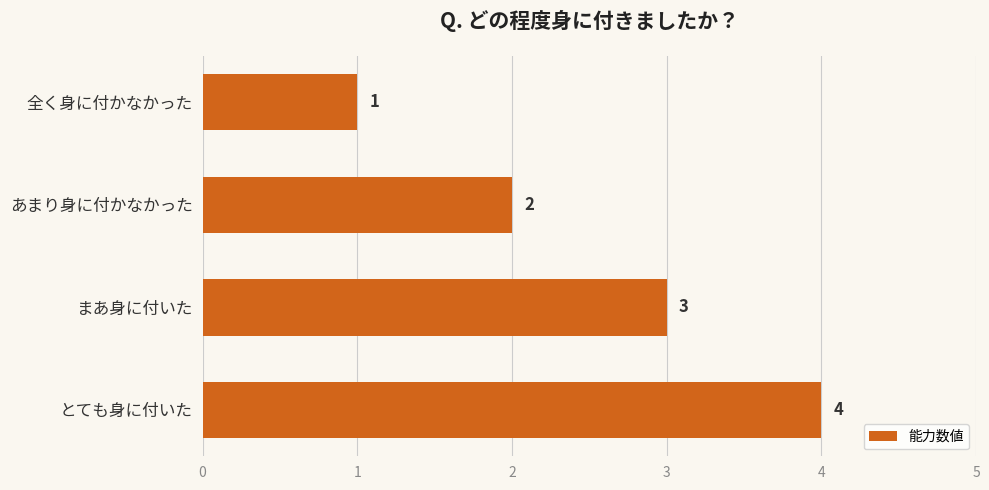

What is the minimum value shown in the chart?

1